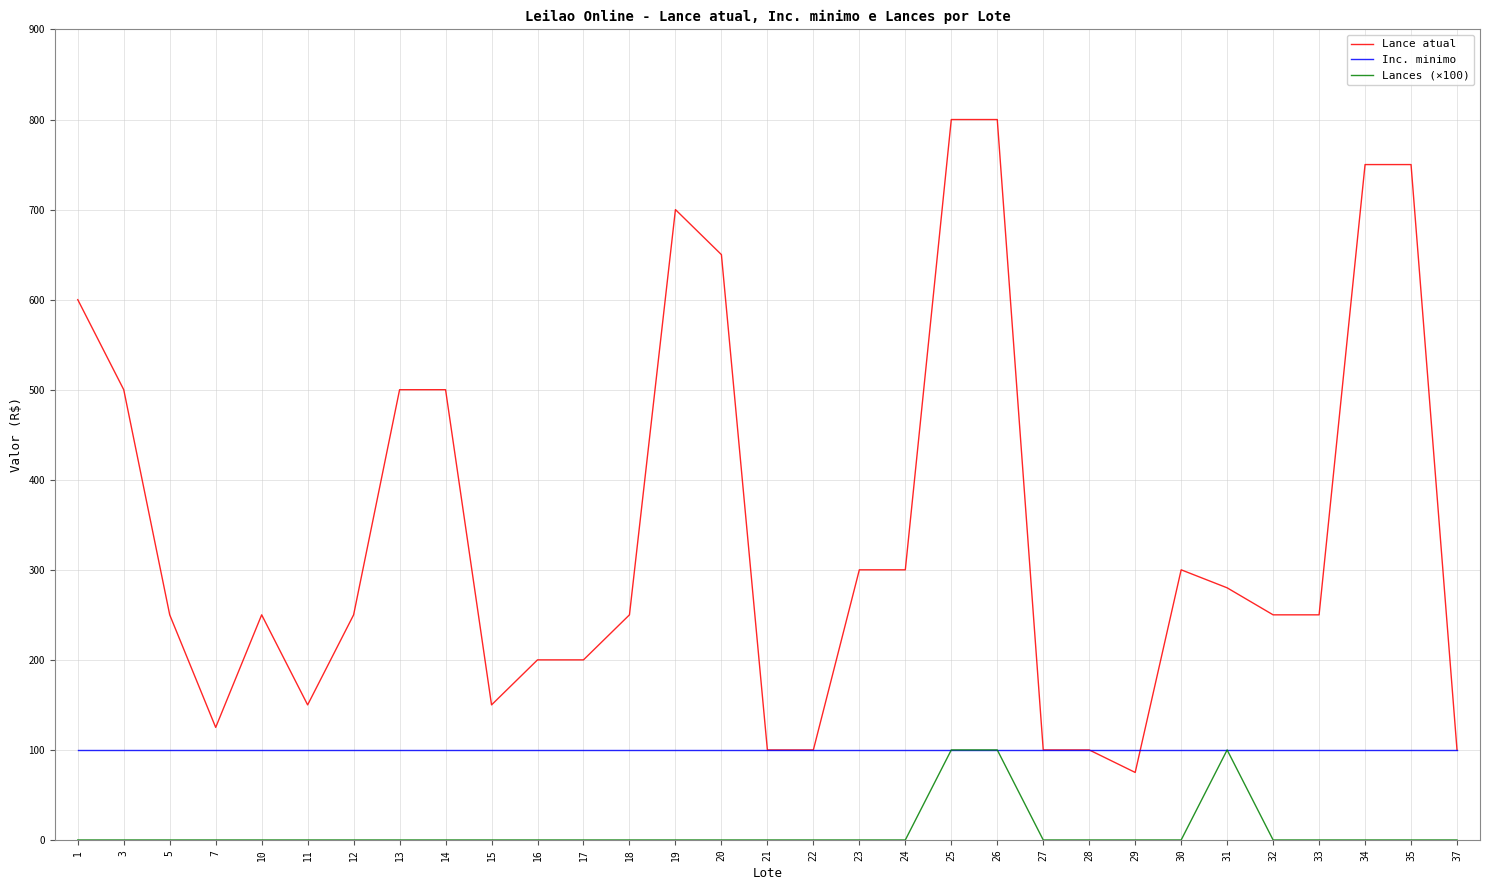

True or false: Lance atual and Lances (×100) intersect in this chart.

False